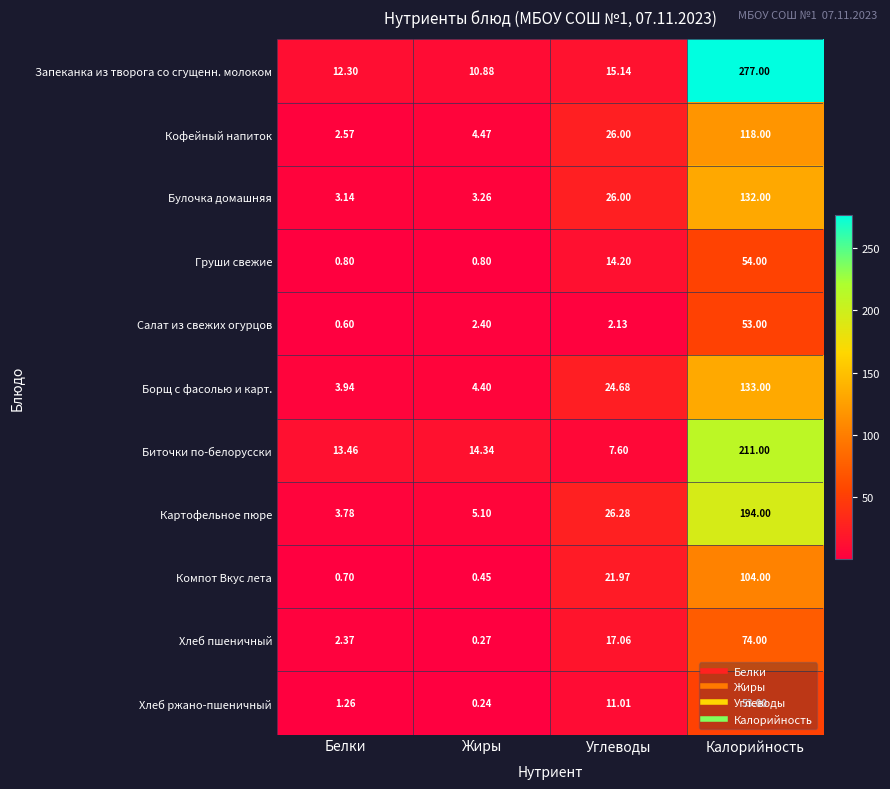

At which category is the sum across all series the highest?

Калорийность